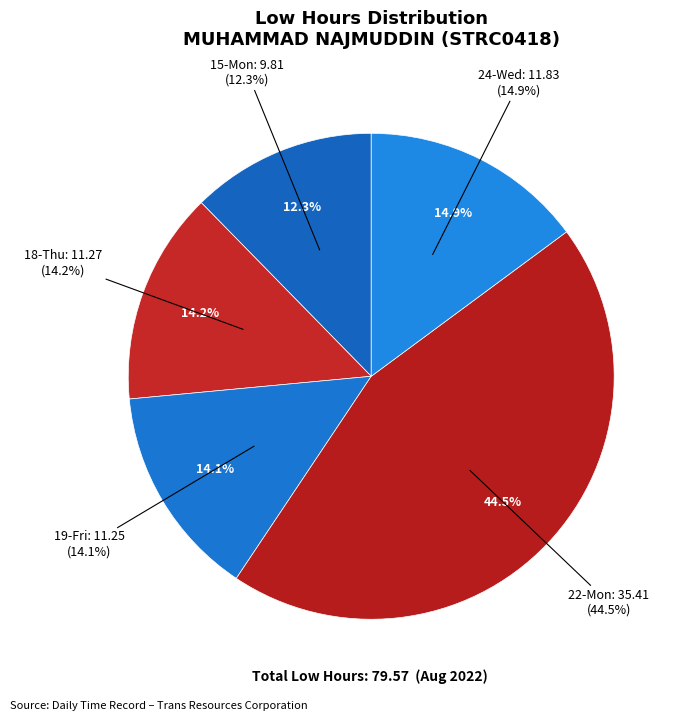

The 22-Mon slice represents 45% of the pie. True or false?

True